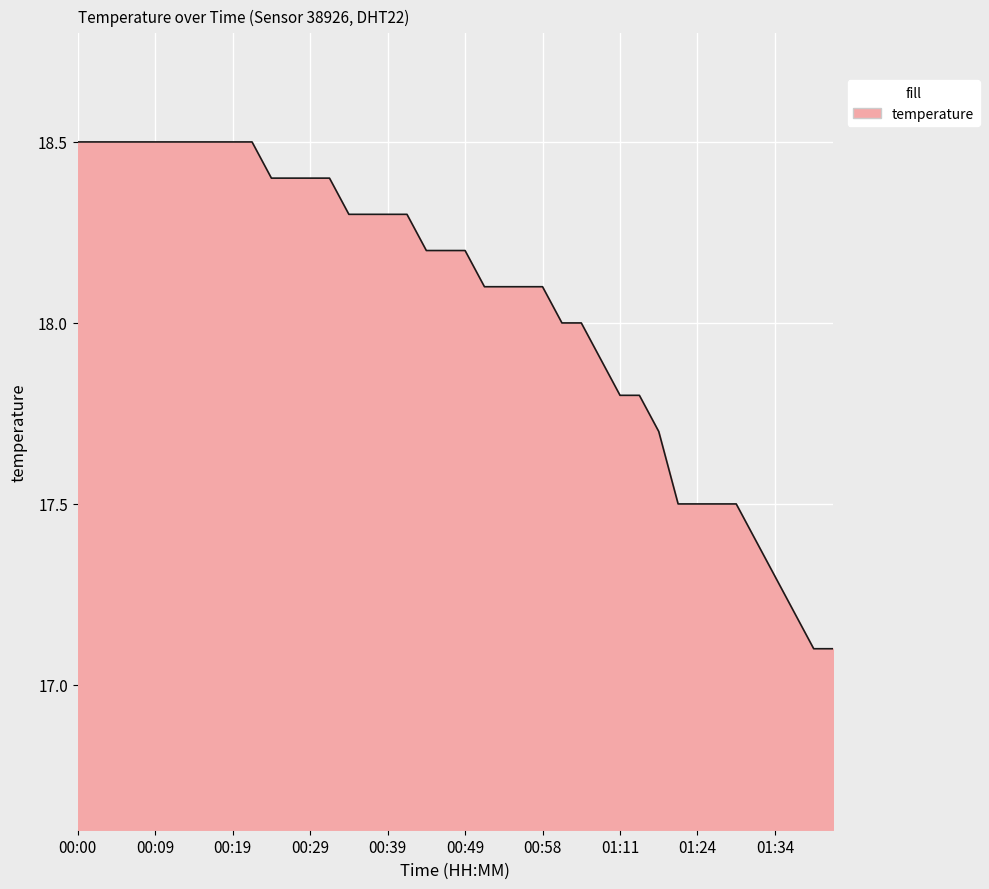

What is the difference between the maximum and minimum values?

1.4